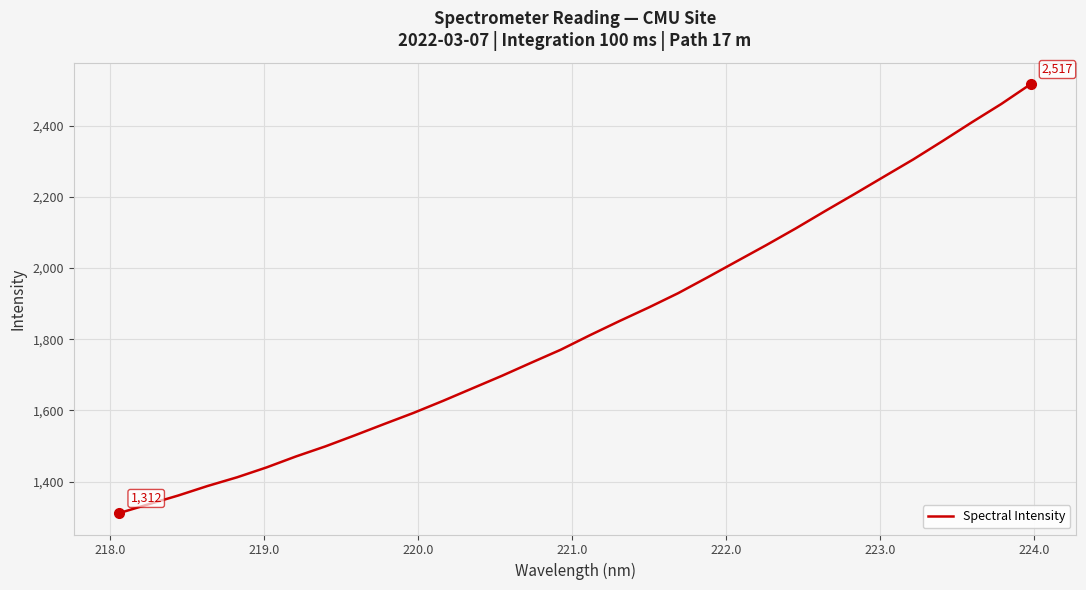

What is the greatest value displayed?

2517.2